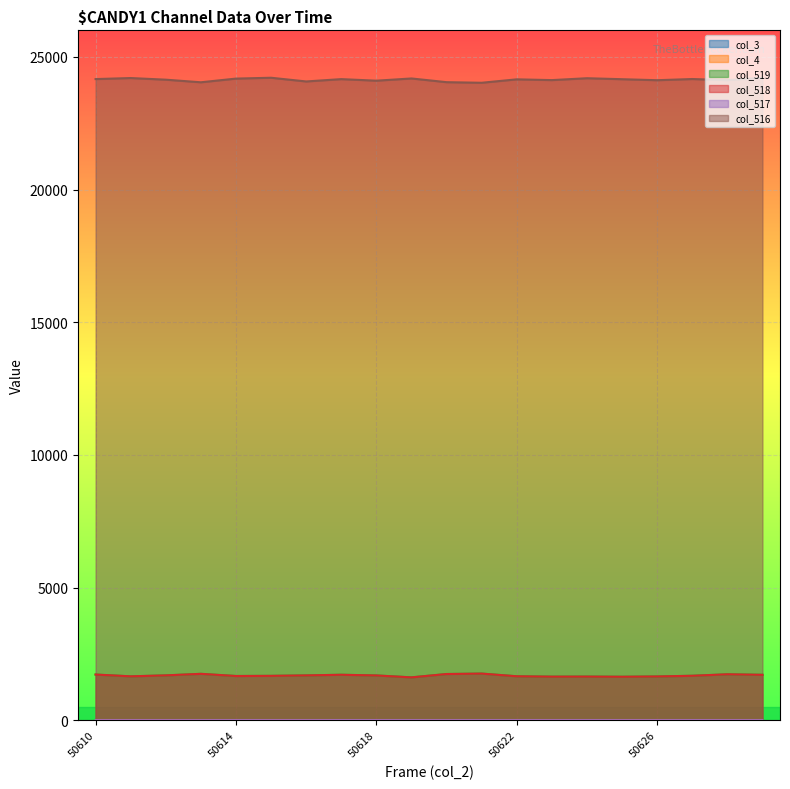

Reading left to right, list all the values displayed in this chart.

col_519: 50610=1719	50611=1652	50612=1688	50613=1746	50614=1665	50615=1670	50616=1687	50617=1712	50618=1686	50619=1614	50620=1739	50621=1756	50622=1655	50623=1640	50624=1643	50625=1636	50626=1647	50627=1674	50628=1729	50629=1711
col_518: 50610=1719	50611=1652	50612=1688	50613=1746	50614=1664	50615=1670	50616=1687	50617=1711	50618=1685	50619=1613	50620=1739	50621=1755	50622=1654	50623=1640	50624=1642	50625=1636	50626=1647	50627=1673	50628=1729	50629=1709
col_517: 50610=0	50611=0	50612=0	50613=0	50614=1	50615=0	50616=0	50617=1	50618=1	50619=1	50620=0	50621=1	50622=1	50623=0	50624=1	50625=0	50626=0	50627=1	50628=0	50629=1
col_516: 50610=24163	50611=24202	50612=24140	50613=24042	50614=24181	50615=24213	50616=24073	50617=24161	50618=24102	50619=24186	50620=24046	50621=24024	50622=24153	50623=24124	50624=24195	50625=24158	50626=24120	50627=24165	50628=24122	50629=24213